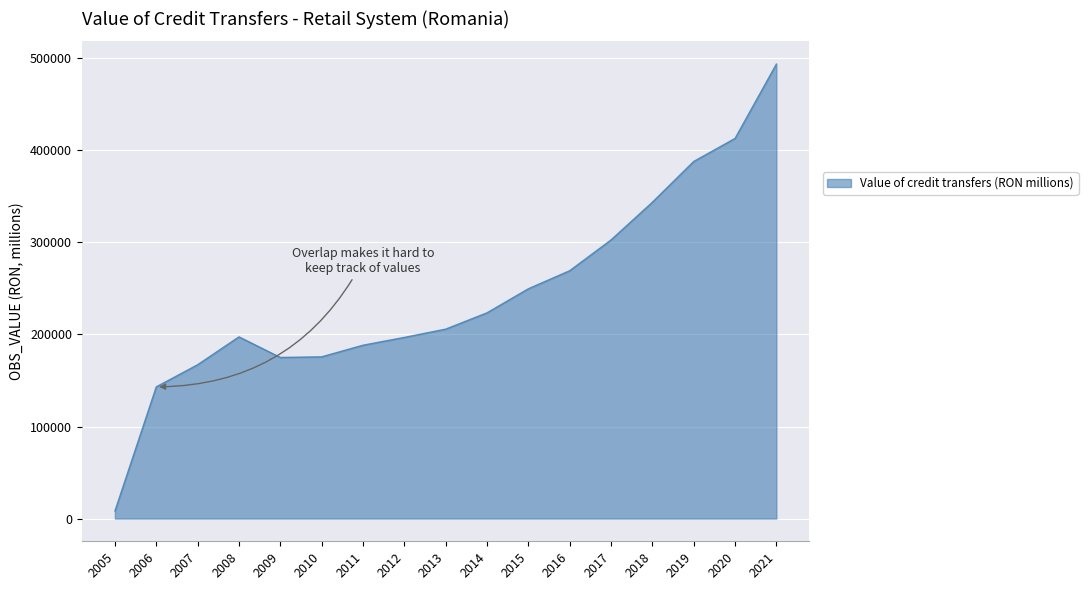

What is the maximum value shown in the chart?

493716.7